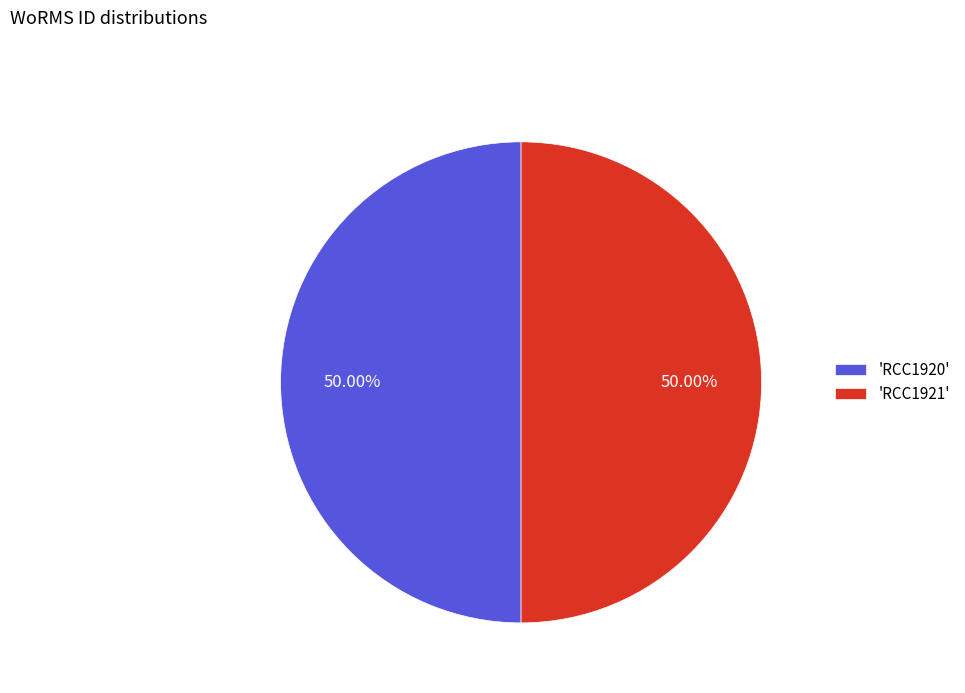

Approximately how many times larger is the value at 'RCC1921' compared to 'RCC1920'?

1.0